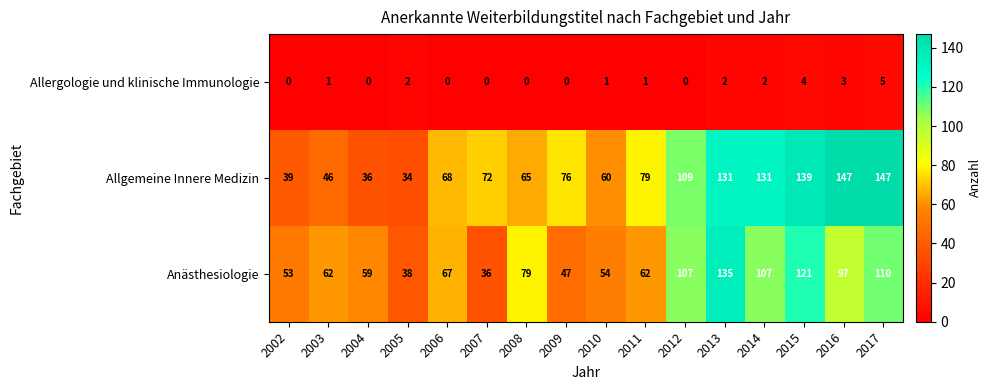

How many distinct data groups are displayed?

3